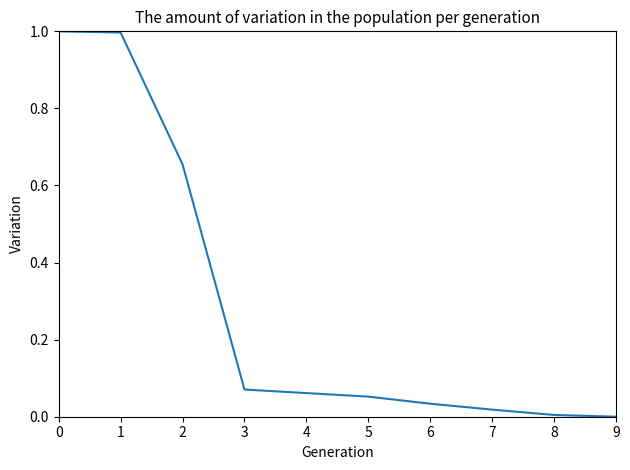

The value at 9 is 0.0. True or false?

True